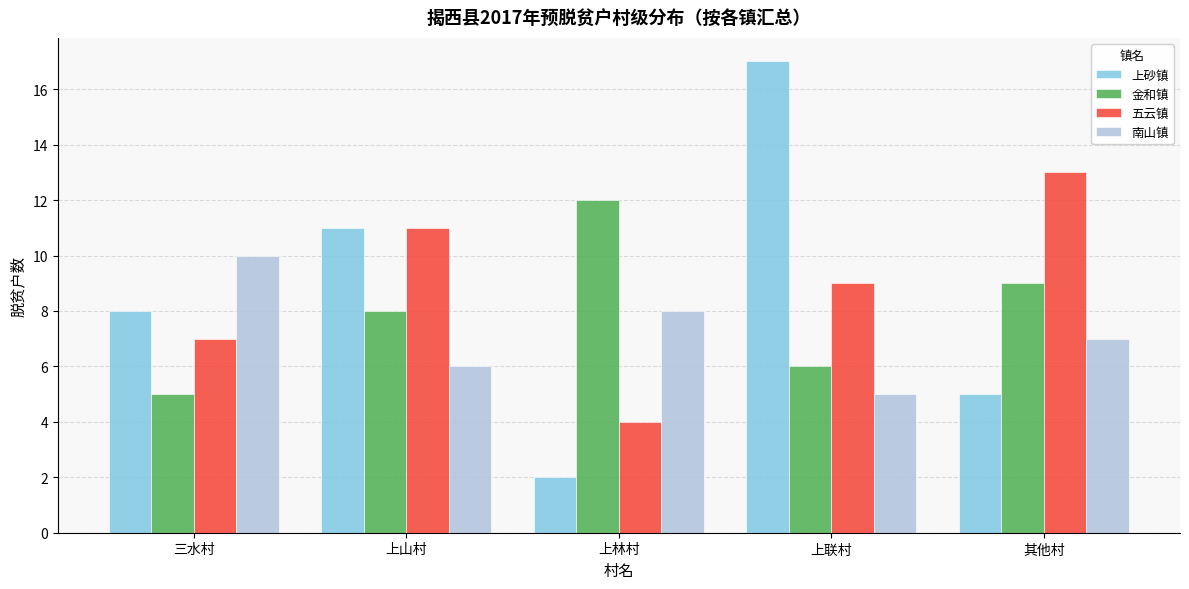

What is the value of the 五云镇 bar at the 2nd from the left?

11